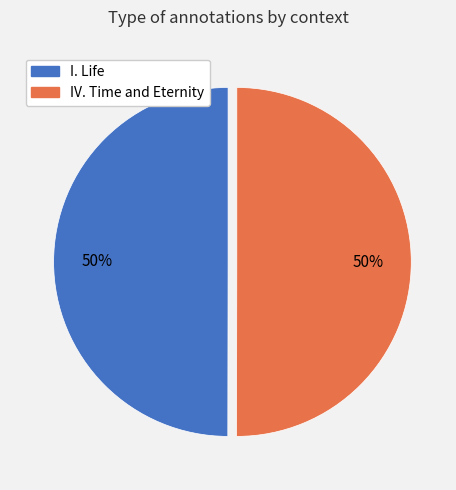

To the nearest percent, what is the average slice percentage?

50%